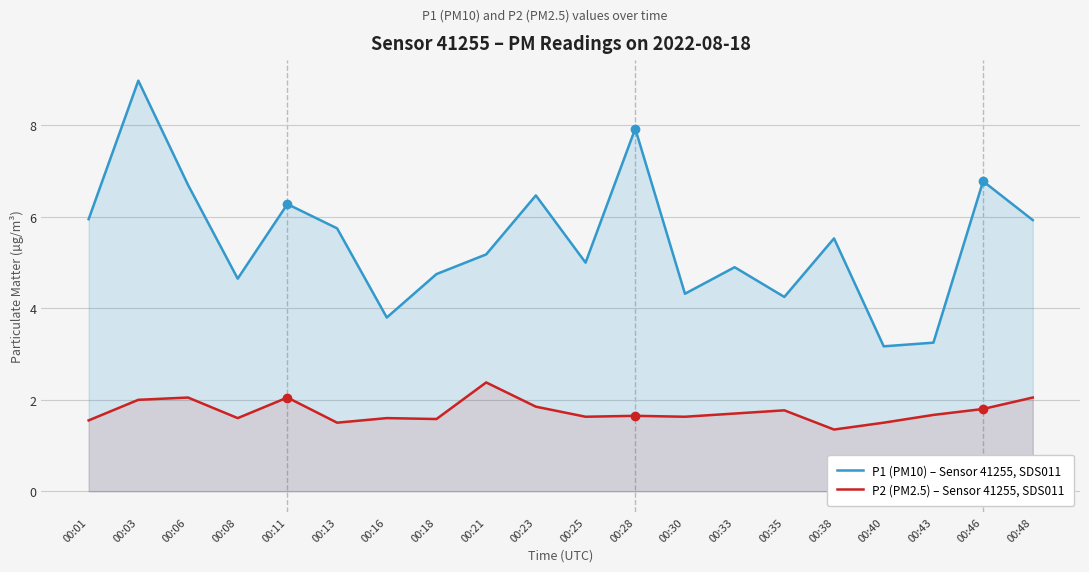

Does the chart have visible grid lines?

Yes